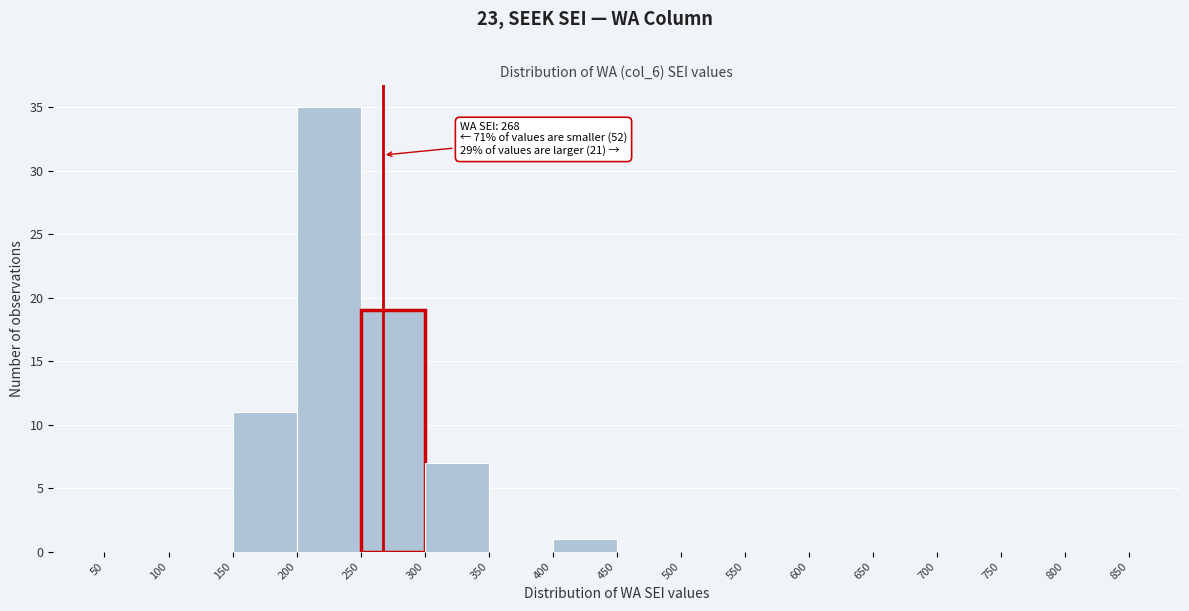

Which range on the x-axis has the tallest bar?

200 to 250